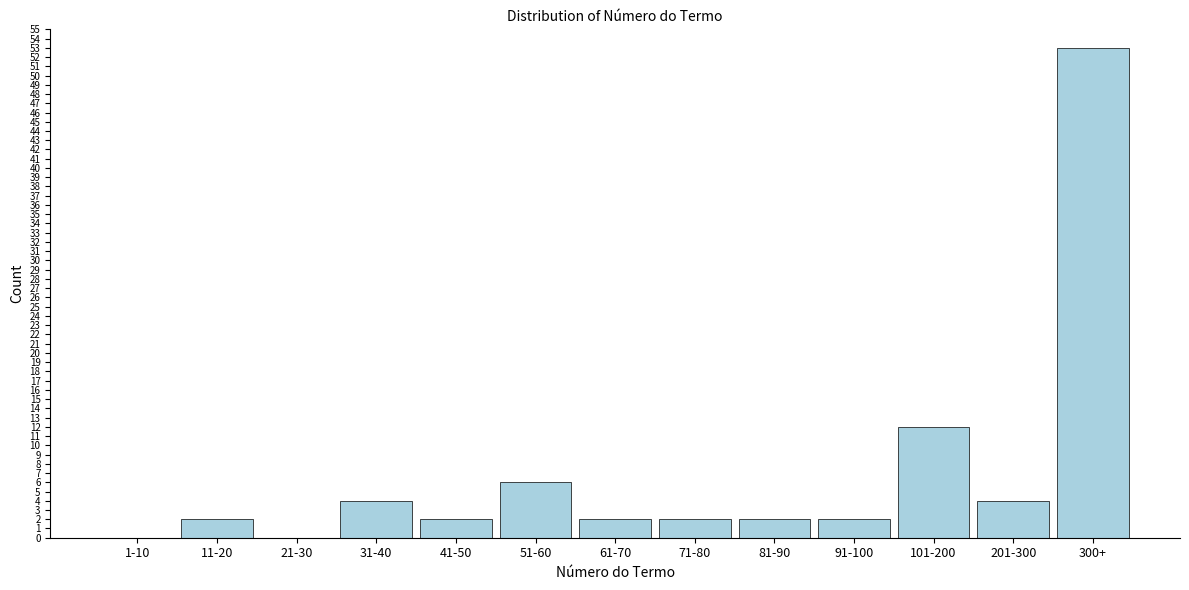

Reading right to left, what are all the values shown in this chart?

300+=53	201-300=4	101-200=12	91-100=2	81-90=2	71-80=2	61-70=2	51-60=6	41-50=2	31-40=4	21-30=0	11-20=2	1-10=0